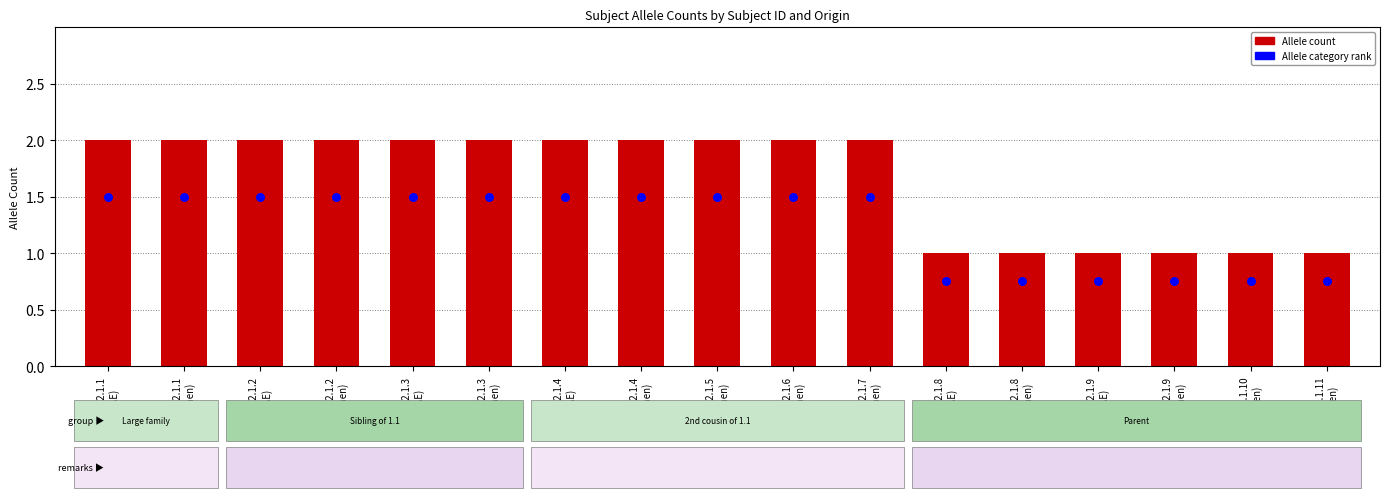

Which series reaches the minimum Y coordinate?

Allele category rank